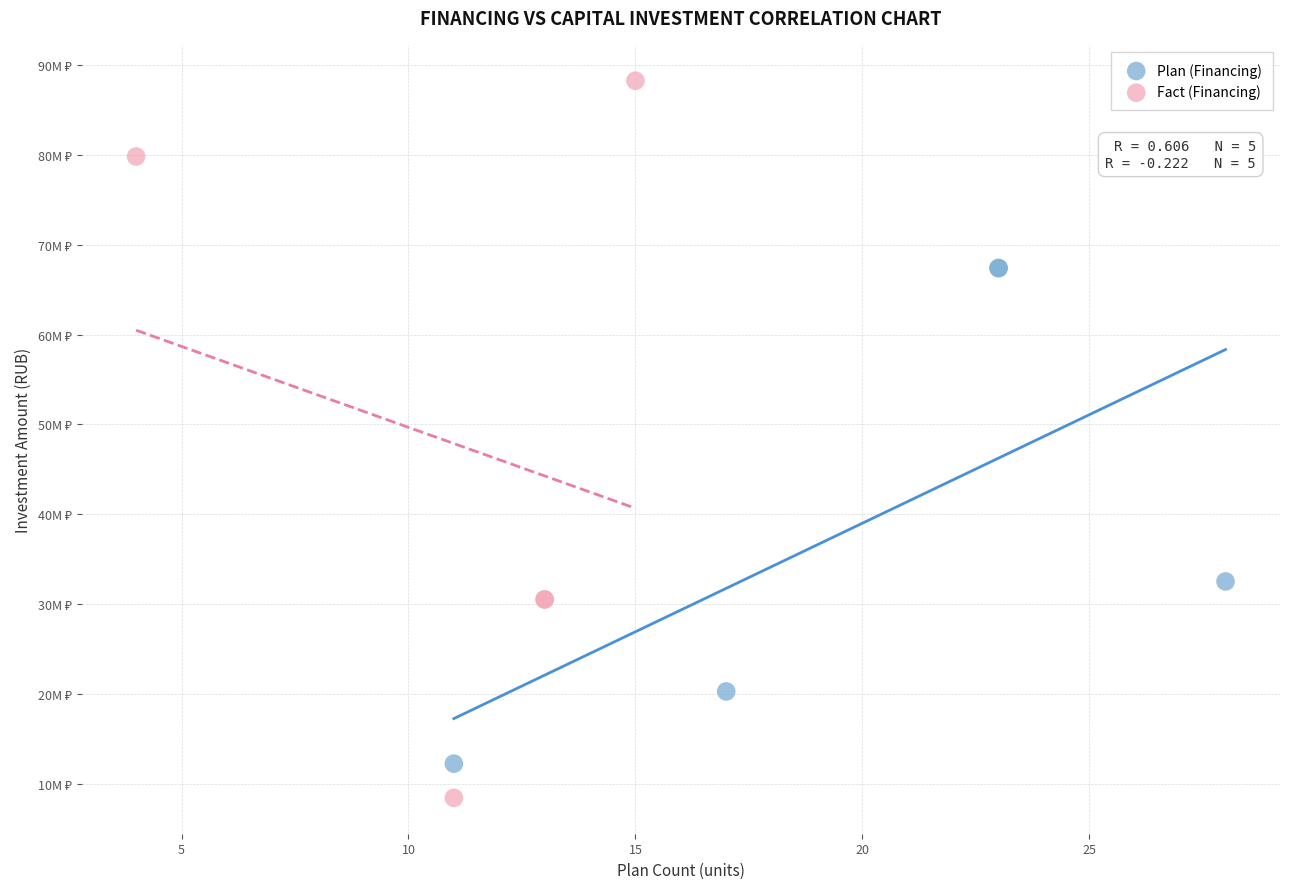

What are all the series names shown in the legend?

Plan (Financing), Fact (Financing)